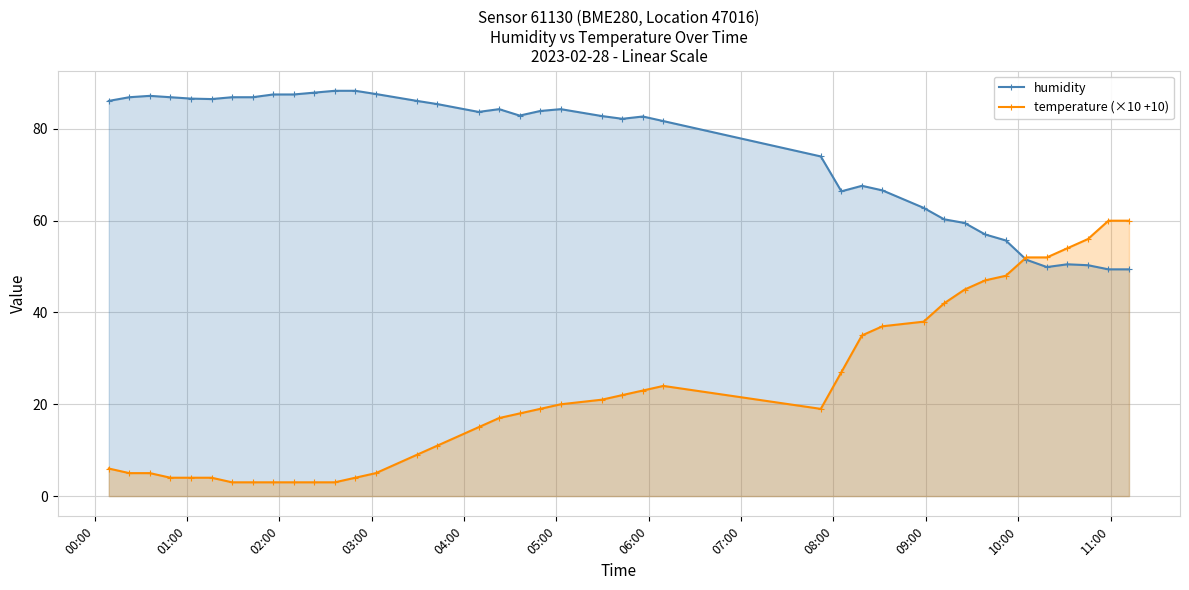

List the series in order of their overall mean, lowest first.

temperature (×10 +10), humidity